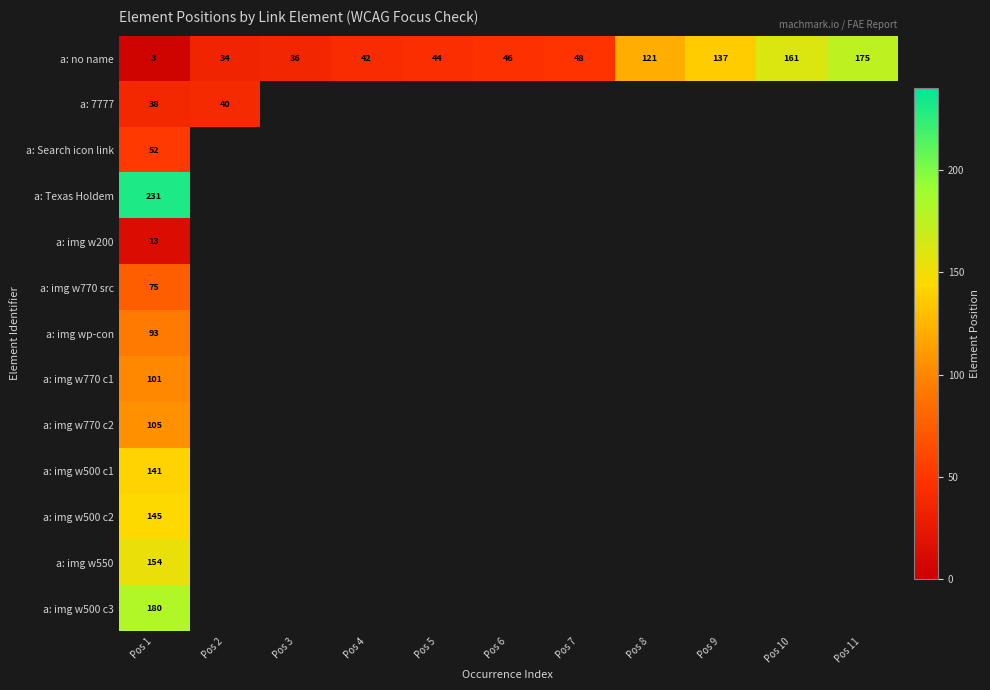

What is the minimum value for a: no name?

3